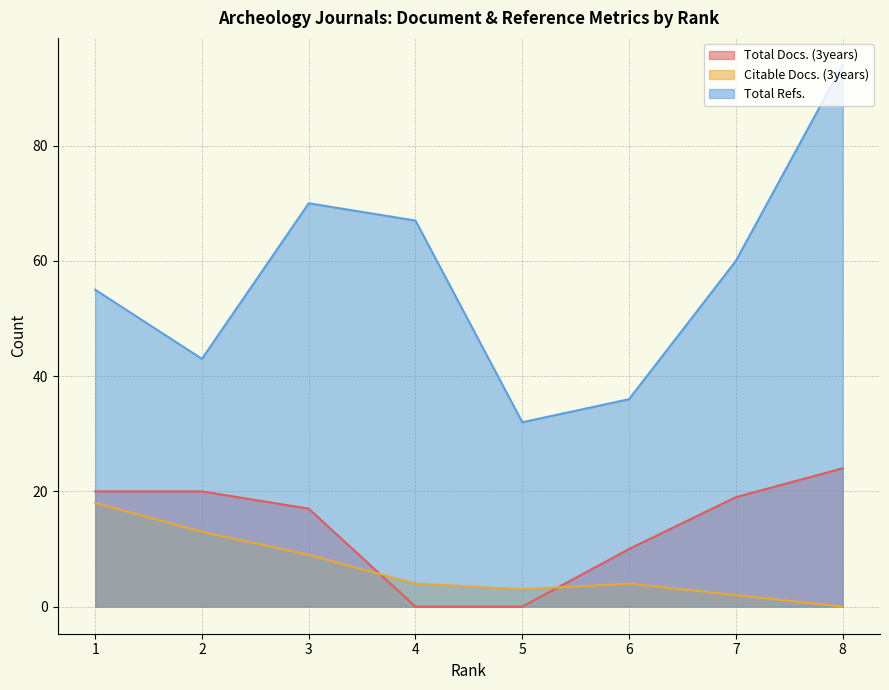

What is the spread (max minus min) of values at 4?

67